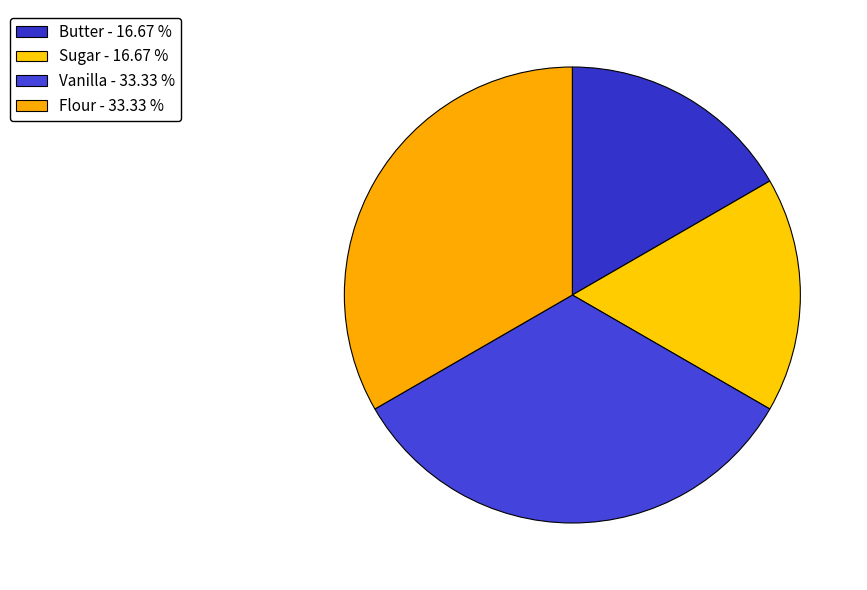

How many segments does this pie chart have?

4